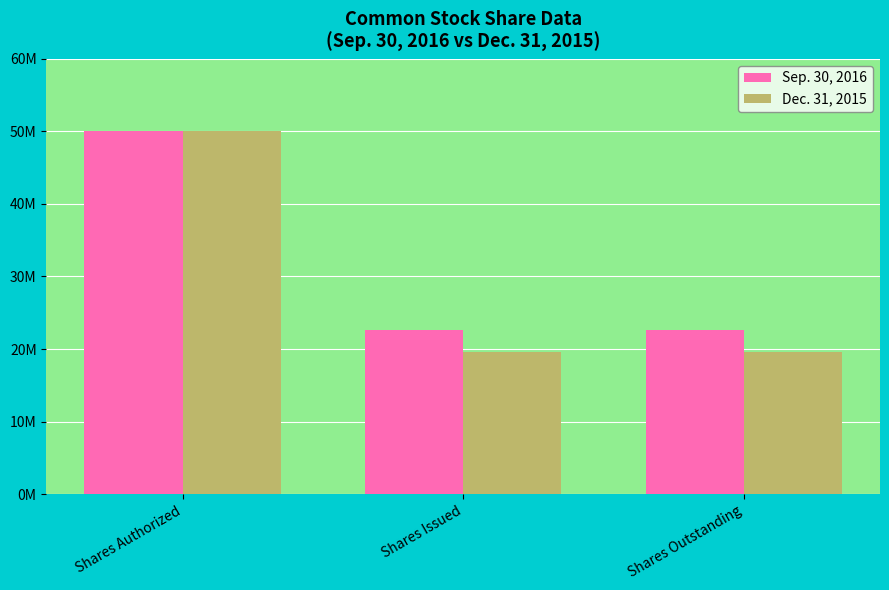

Which label corresponds to the smallest value in the chart?

Shares Issued